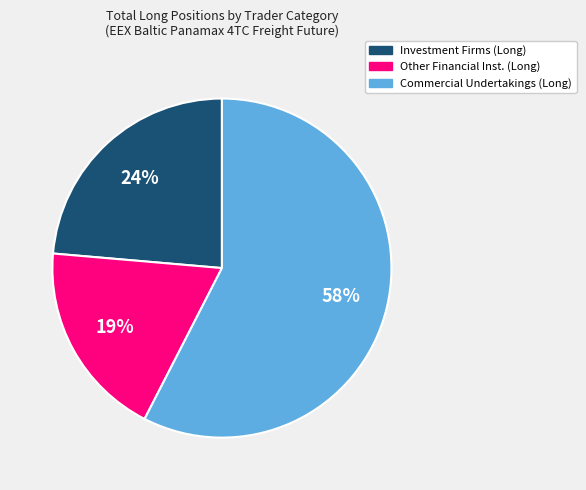

Is the sum of Other Financial Inst. (Long) and Commercial Undertakings (Long) greater than half?

Yes